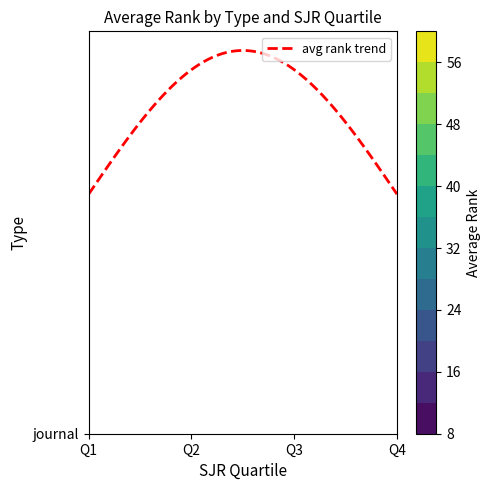

How many data points in journal are less than 37?

2